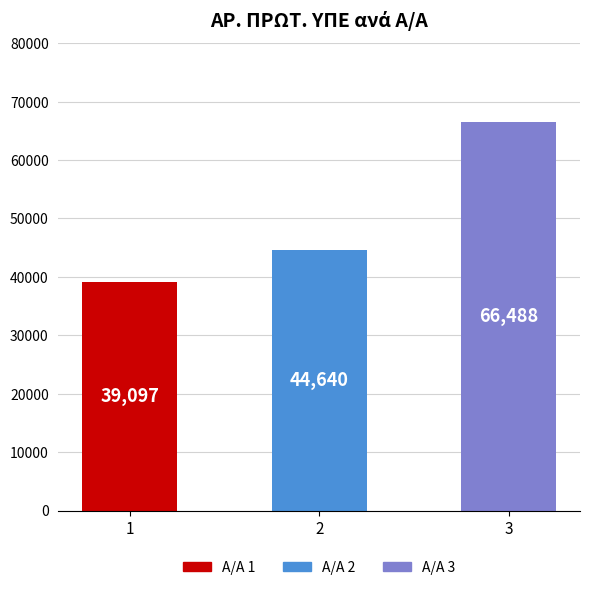

Which has a higher value, 1 or 2?

2